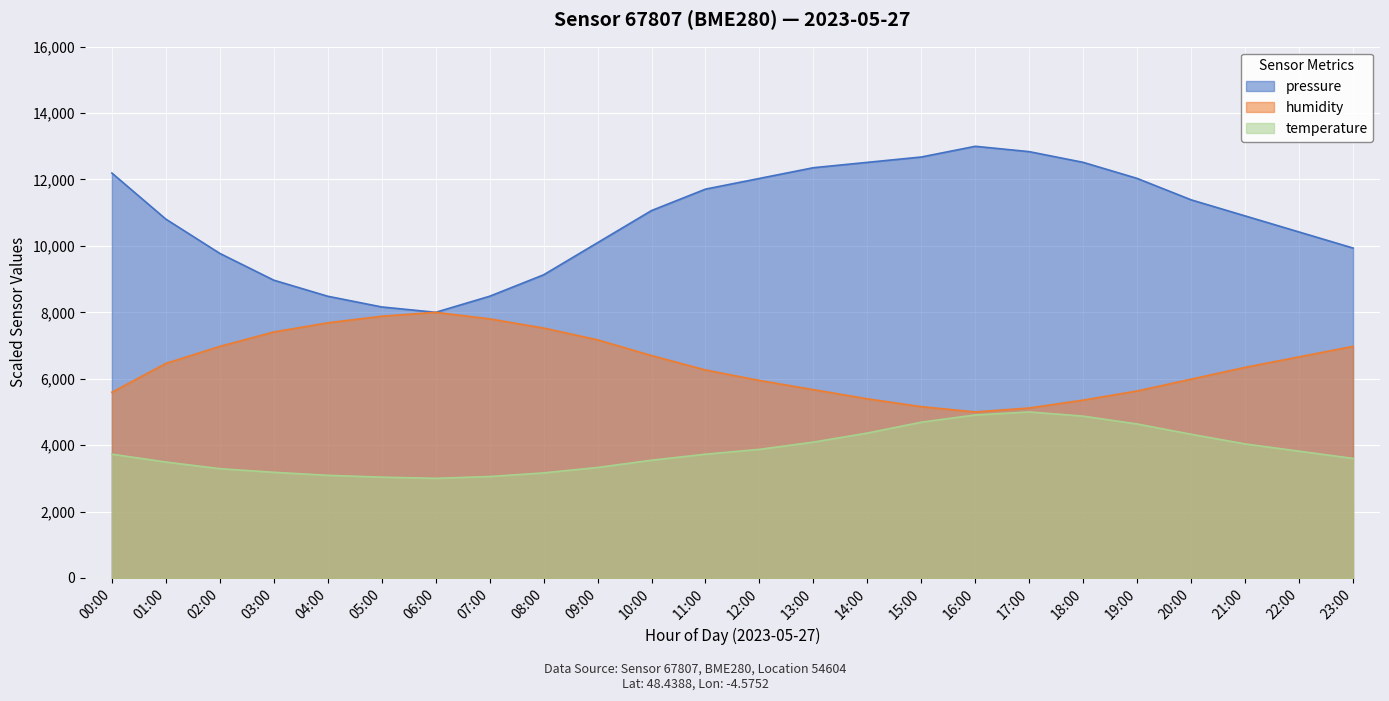

How many interior local peaks does the temperature series have?

1